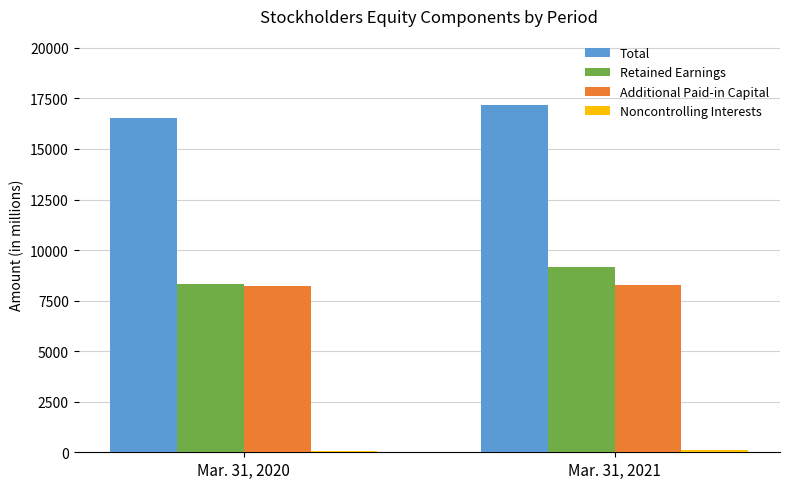

Which category has the lowest value in the Total series?

Mar. 31, 2020